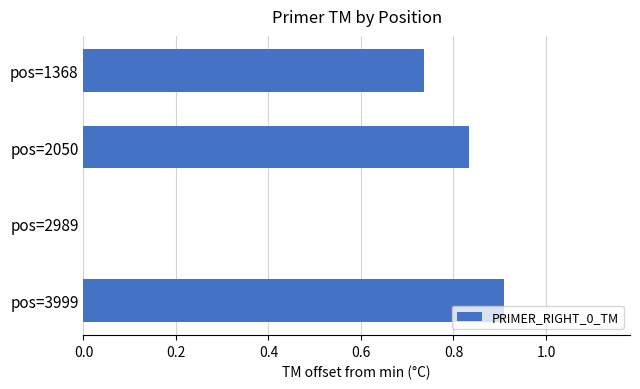

Which label corresponds to the largest value in the chart?

pos=3999